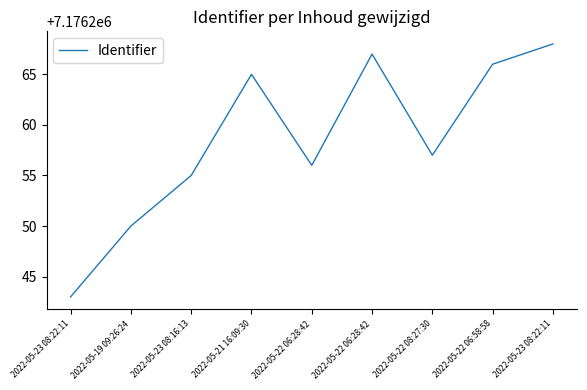

Does the chart have visible grid lines?

No